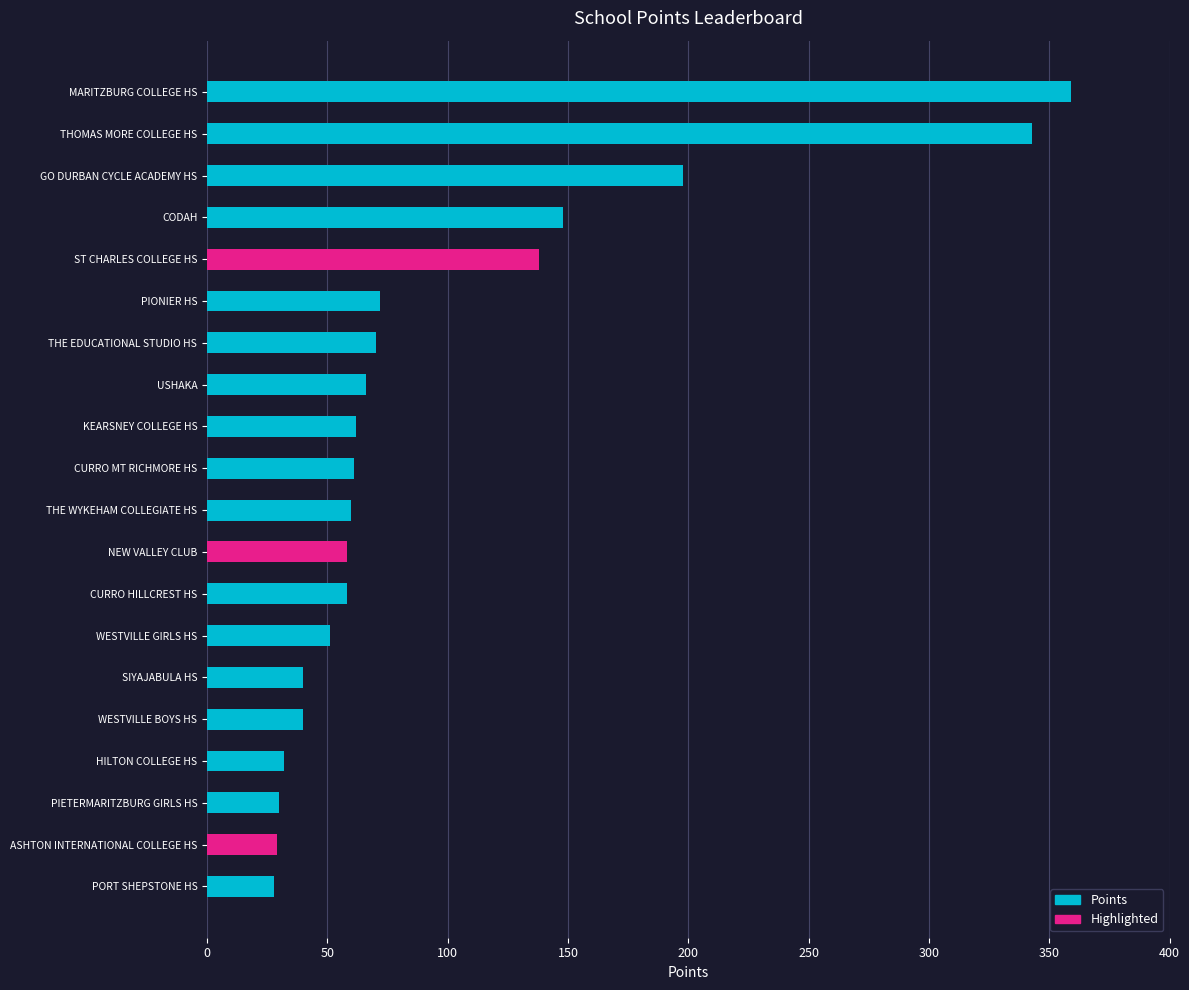

Does the chart contain stacked bars?

No